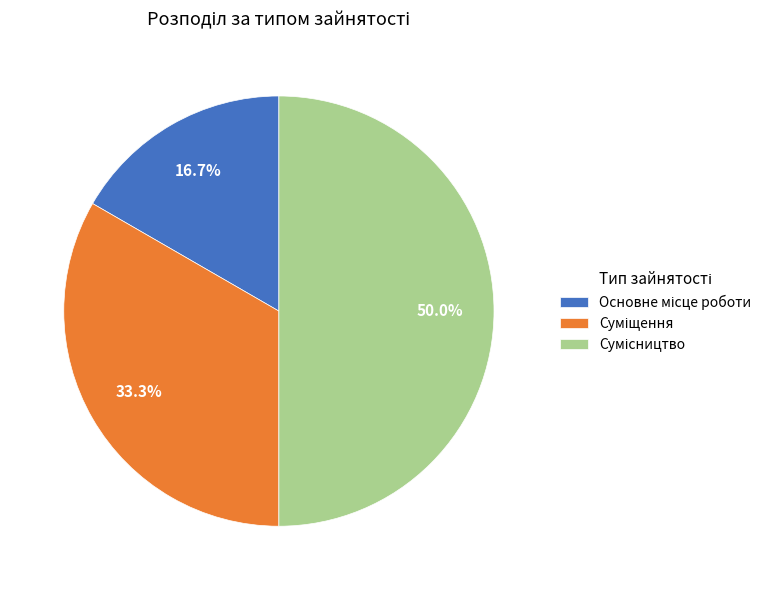

Does Сумісництво represent more than half of the total?

No